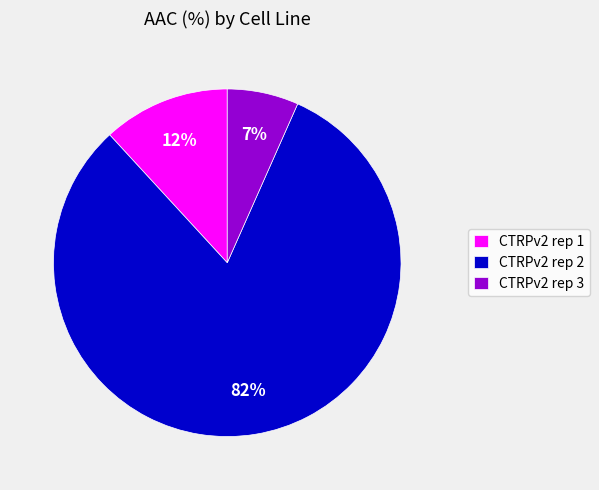

True or false: CTRPv2 rep 3 accounts for 7% of the total.

True